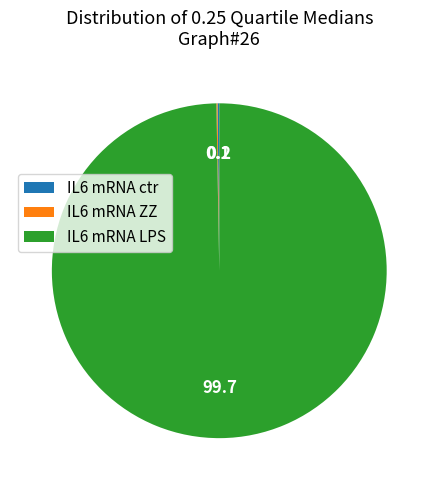

Is it true that IL6 mRNA LPS is 100% of the pie?

True